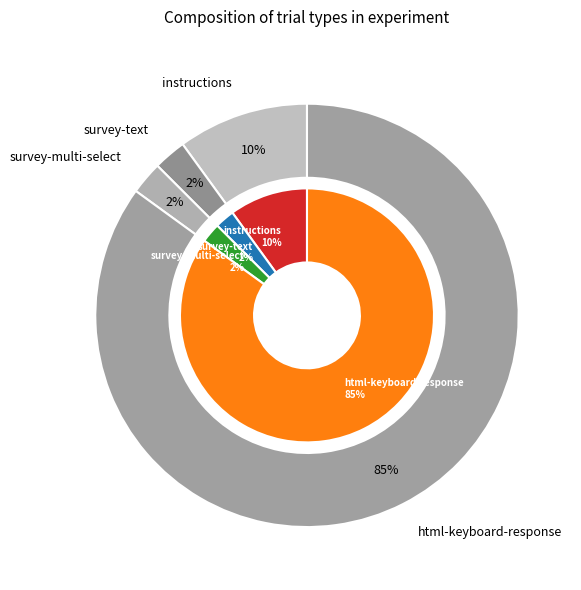

Count the number of slices in the pie.

4